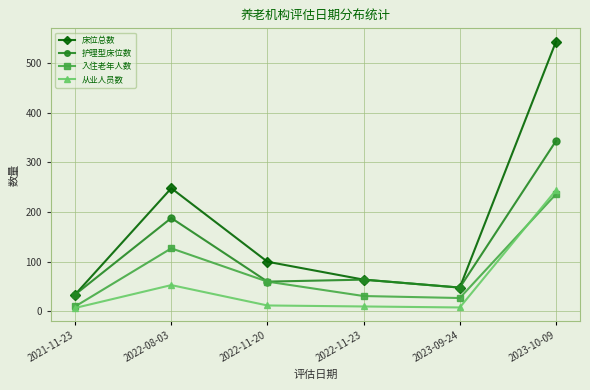

How many data points in 护理型床位数 are less than 64?

3